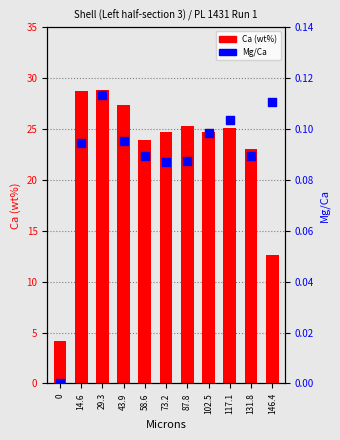

What is the total value across all series at 43.9?

27.4